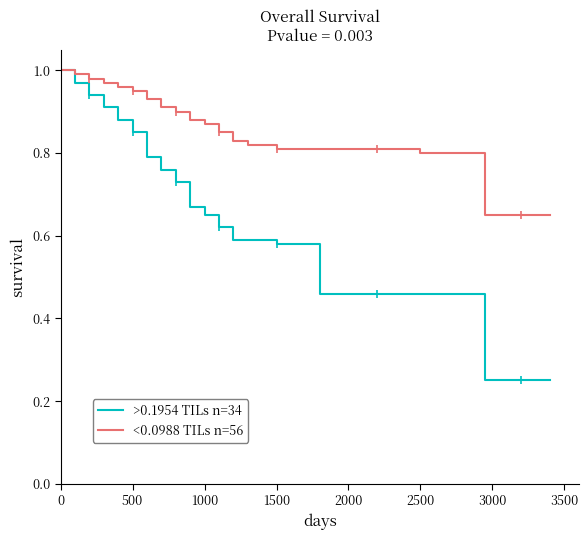

Which series has the largest range (max minus min)?

>0.1954 TILs n=34